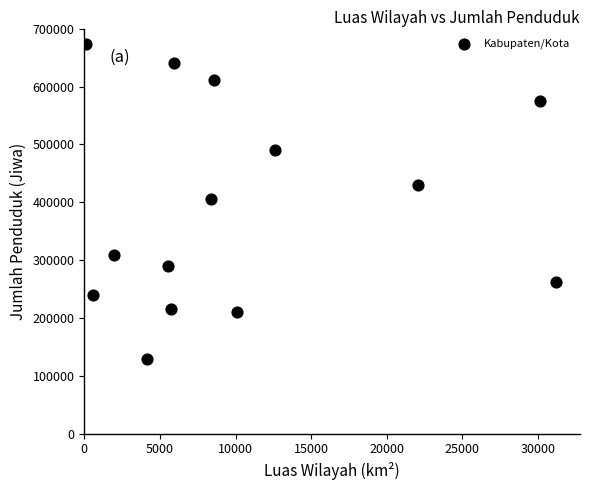

What is the range of Y values (max minus min)?

544714